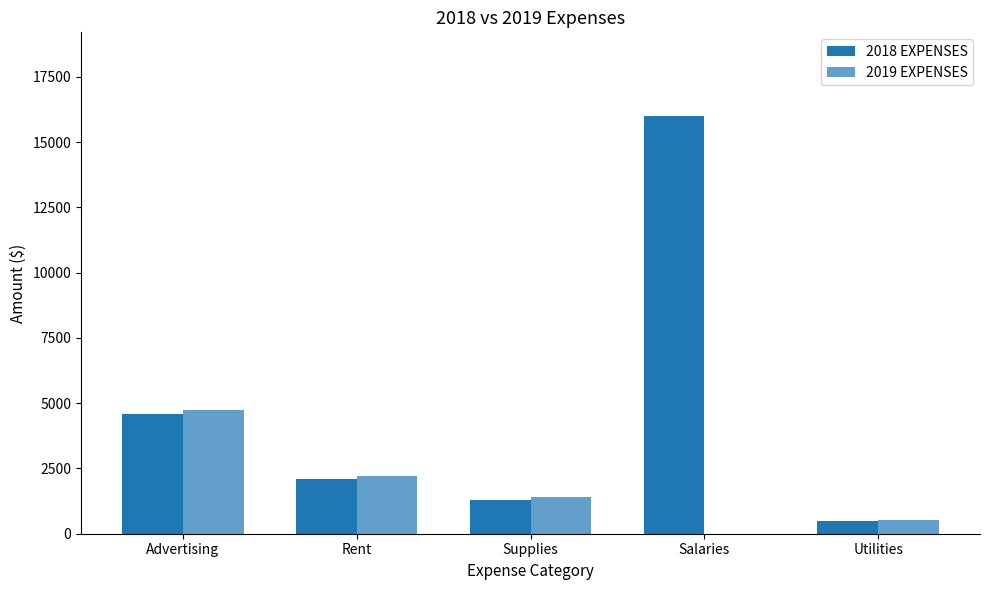

What is the difference between the maximum and second lowest values in the 2018 EXPENSES series?

14700